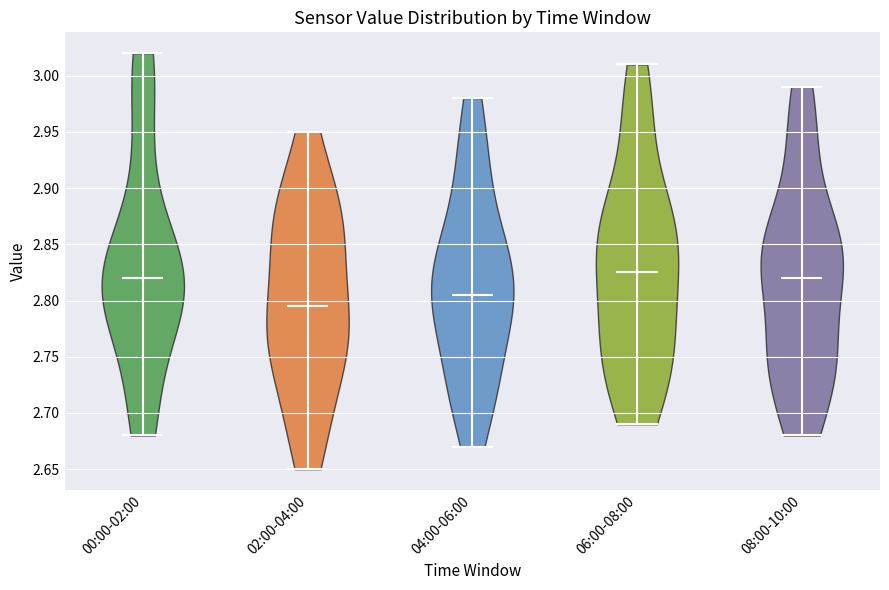

Reading left to right, read every violin against the y-axis: where its median line is, and the lowest and highest points it reaches. The values are not printed on the chart, so give them approximately, as read against the axis.

00:00-02:00: median line 2.820, lowest point 2.680, highest point 3.020
02:00-04:00: median line 2.795, lowest point 2.650, highest point 2.950
04:00-06:00: median line 2.805, lowest point 2.670, highest point 2.980
06:00-08:00: median line 2.825, lowest point 2.690, highest point 3.010
08:00-10:00: median line 2.820, lowest point 2.680, highest point 2.990